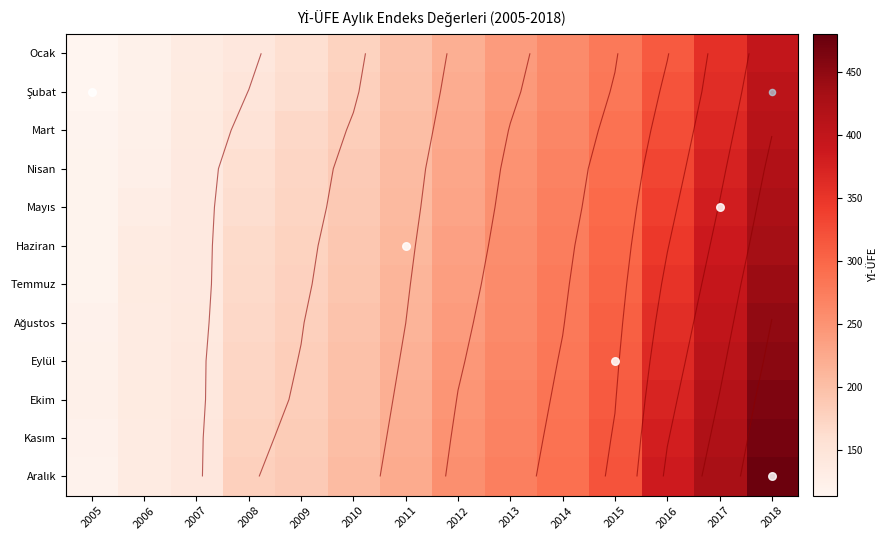

What is the difference between the maximum and minimum values in the Eylül series?

330.7